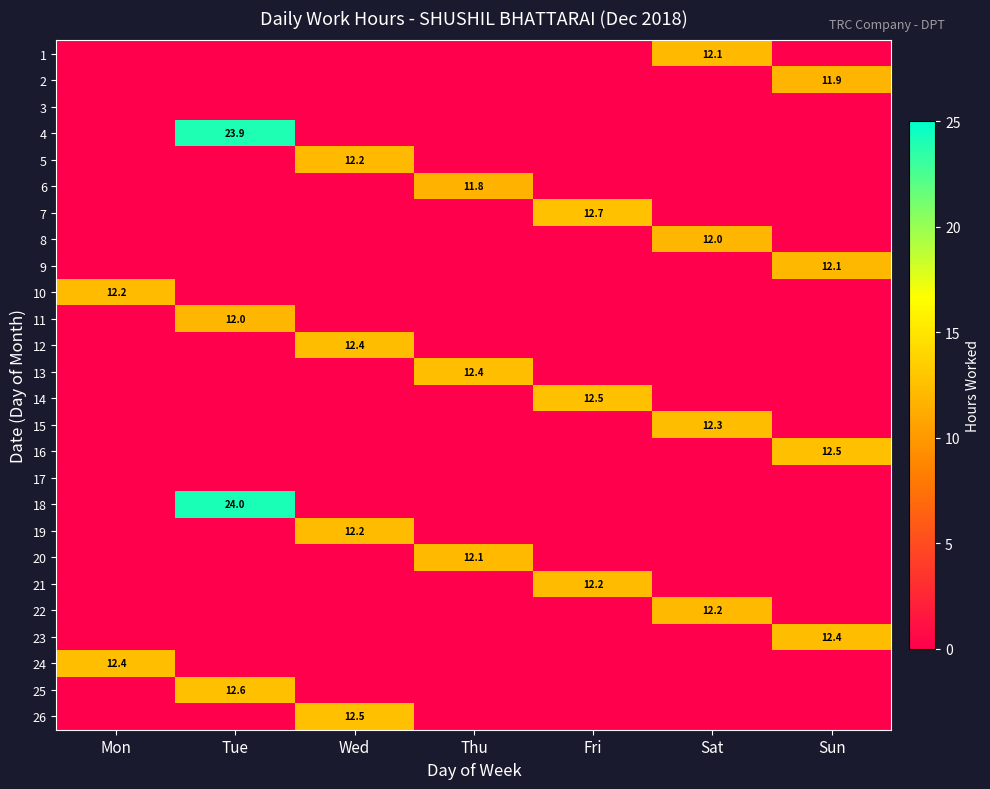

What is the spread (max minus min) of values at Sun?

12.5